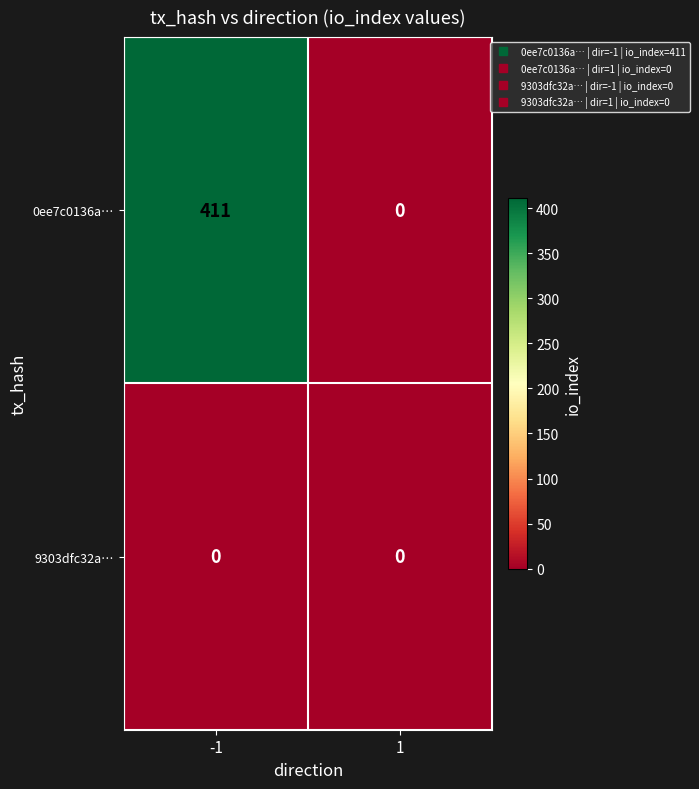

What is the difference between the 0ee7c0136a… values at -1 and 1?

411